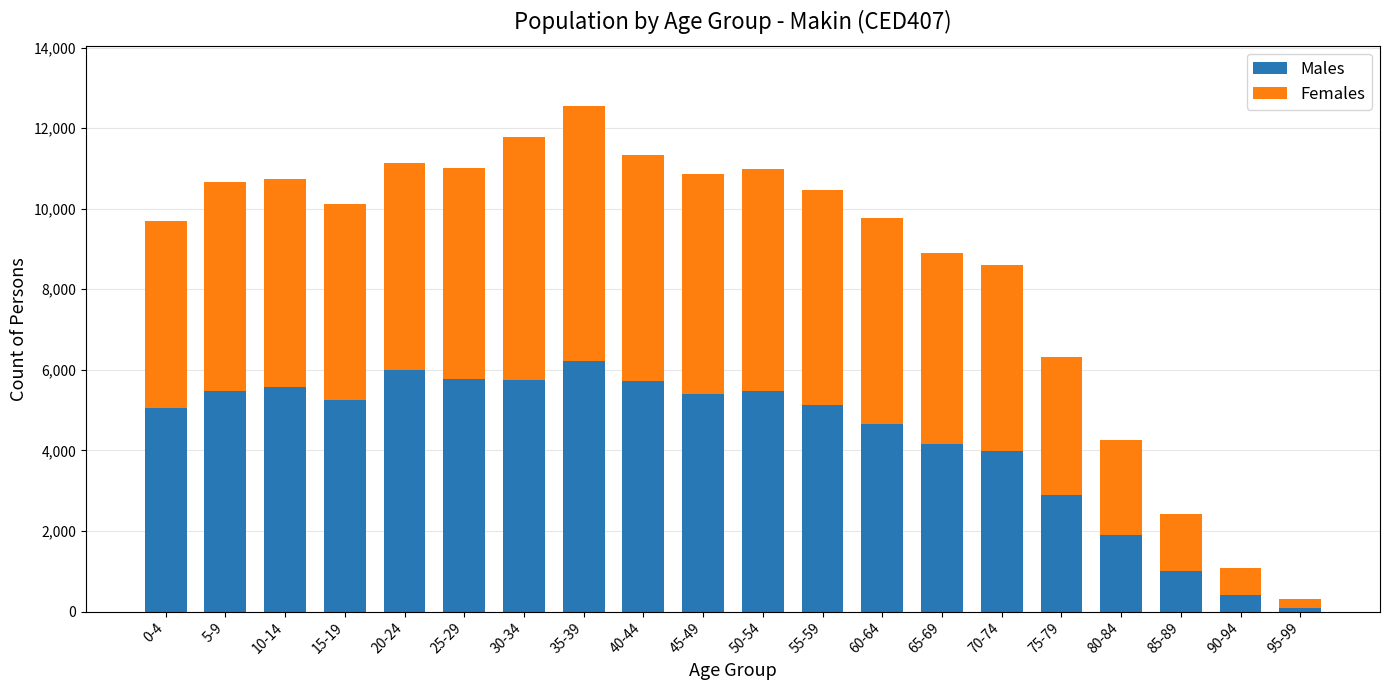

What is the difference between the second highest and second lowest values in the Males series?

5577